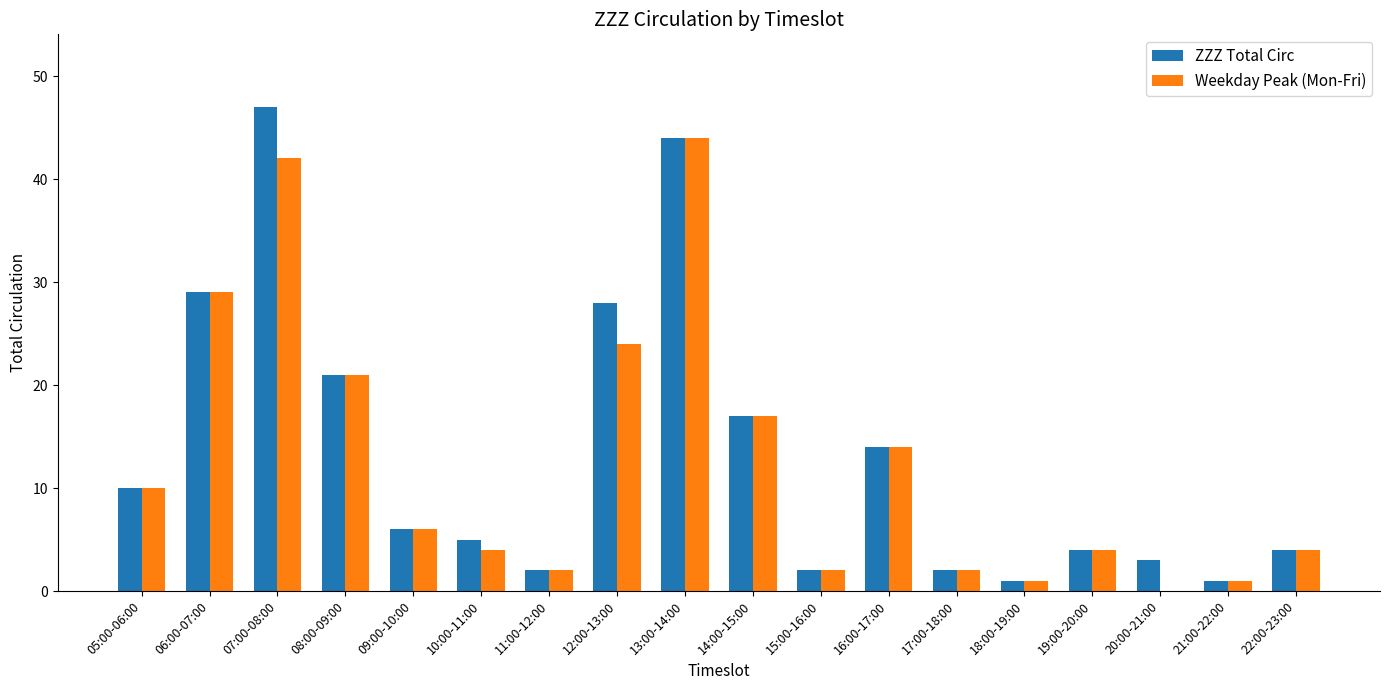

The Weekday Peak (Mon-Fri) series shows 2 at 11:00-12:00. True or false?

True